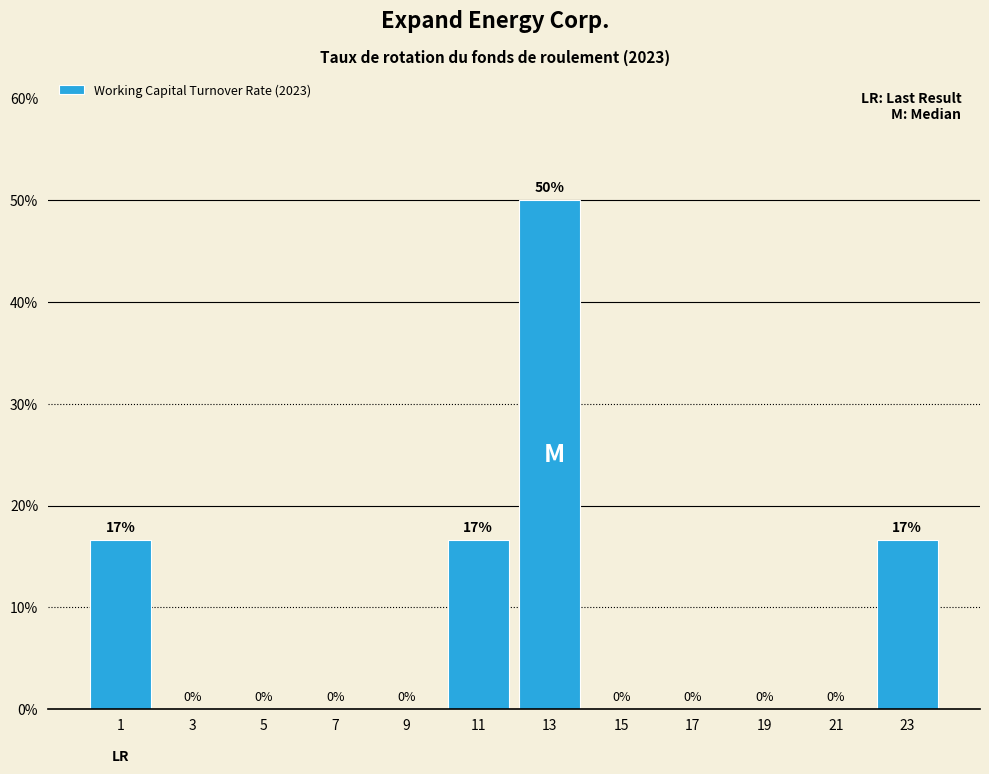

At which category does the chart reach its peak across all series?

13